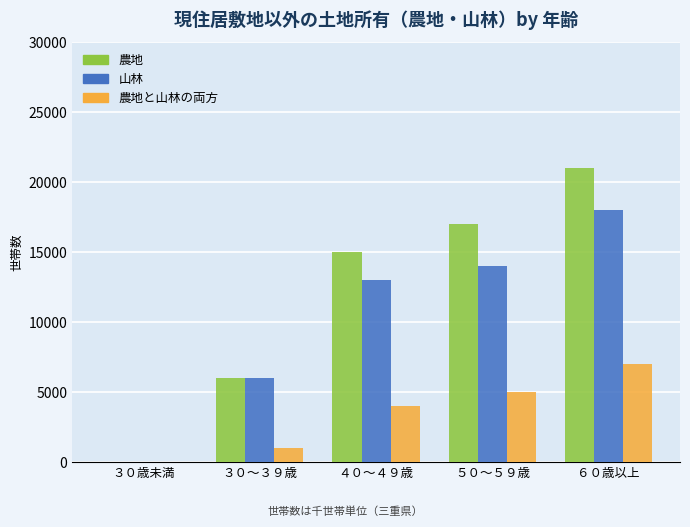

Where is 山林 nearest to the value 9000?

３０～３９歳